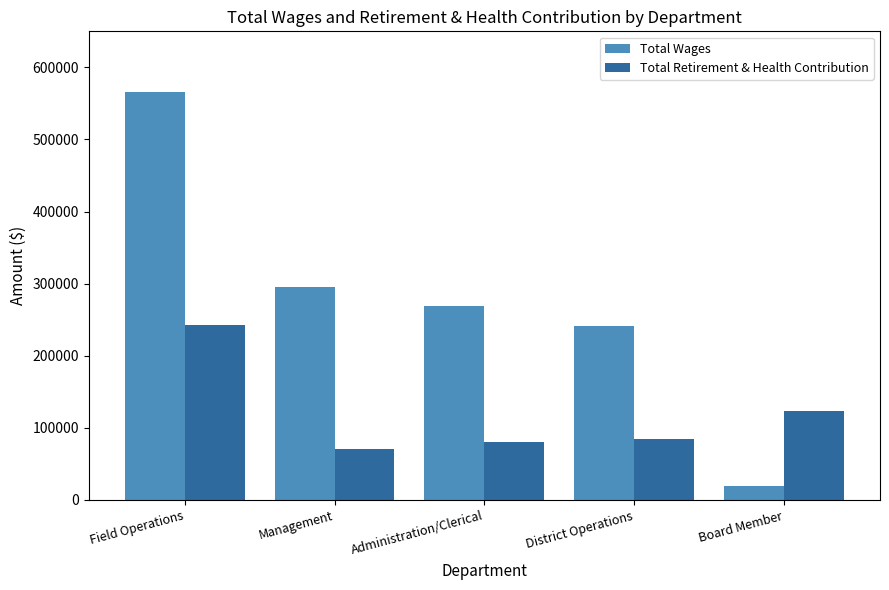

Which series has the widest spread of values?

Total Wages